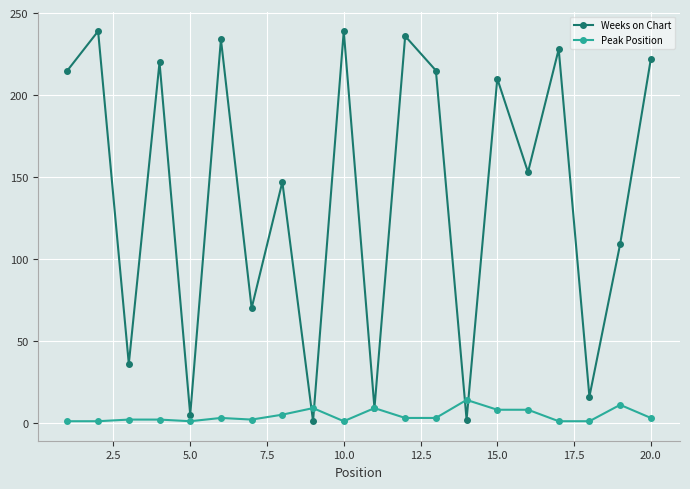

What are all the series names shown in the legend?

Weeks on Chart, Peak Position